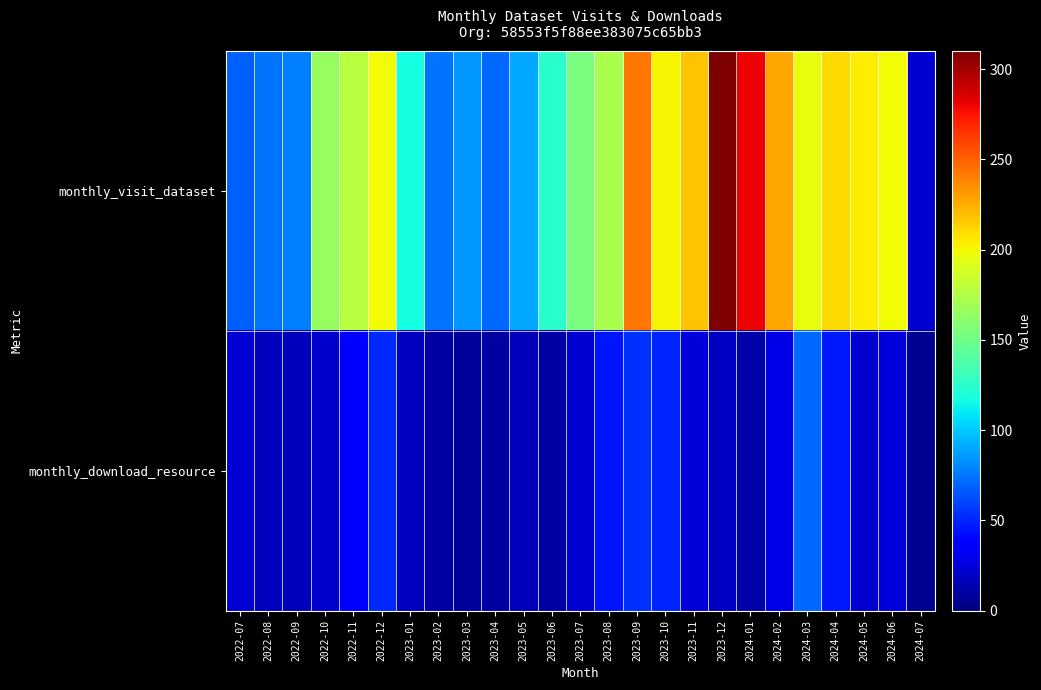

Between 2023-07 and 2024-04, which is larger?

2024-04